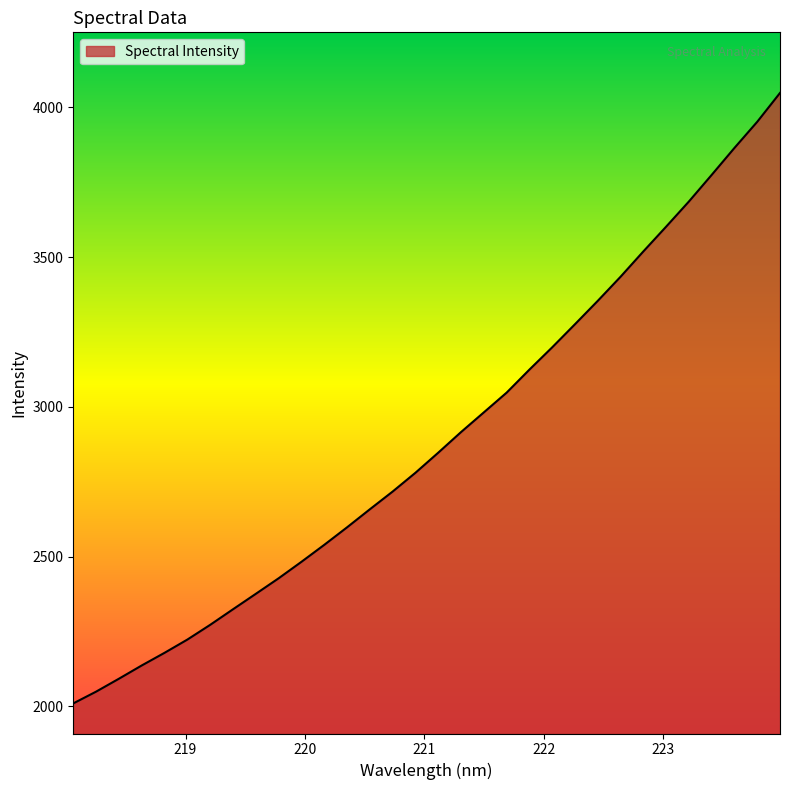

What is the difference between the maximum and minimum values?

2038.2